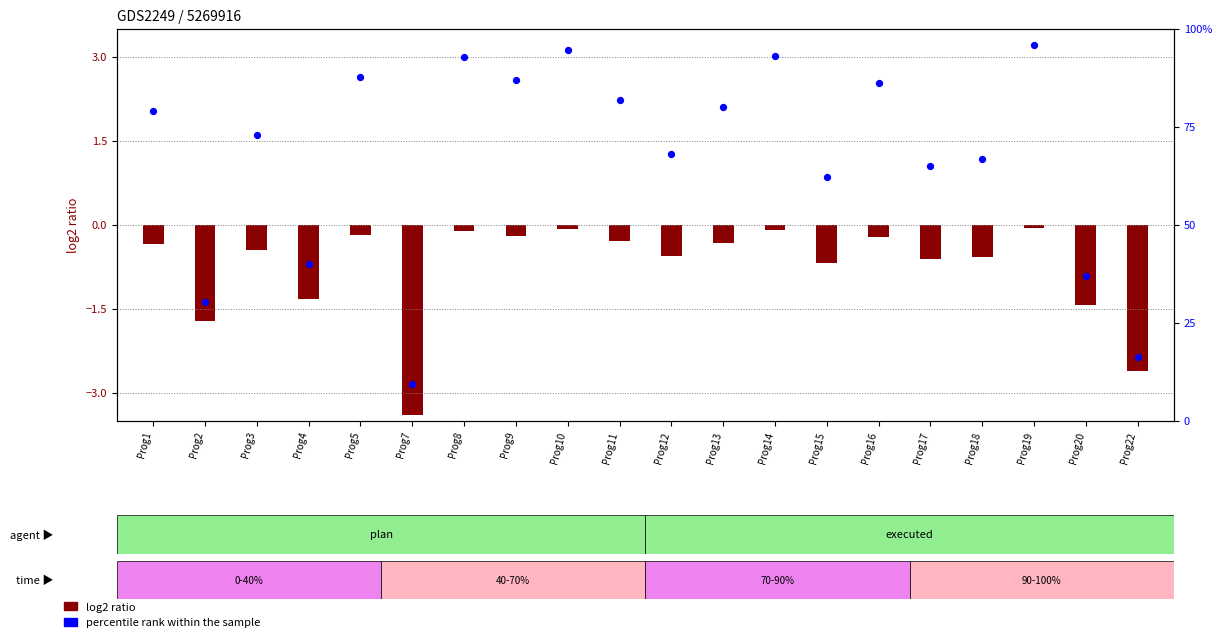

Between Prog3 and Prog1, which is larger?

Prog1